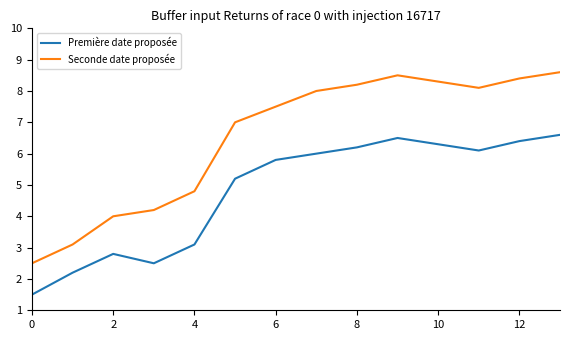

True or false: Première date proposée and Seconde date proposée cross at least once.

False